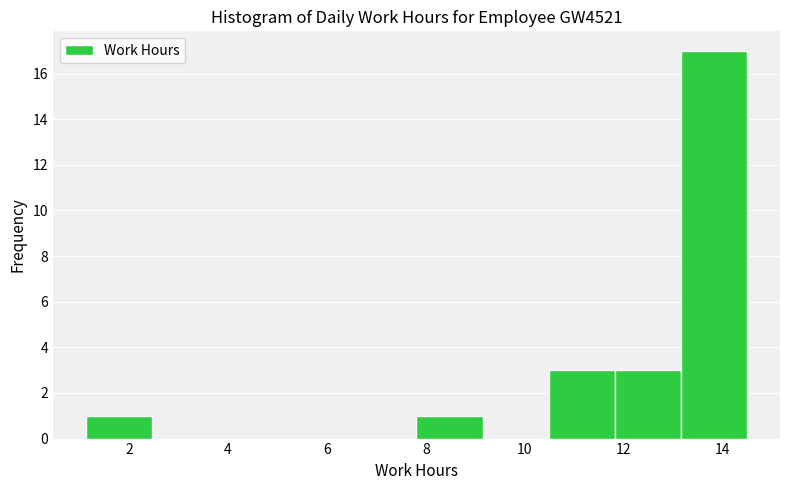

Over which range of the x-axis is the bar tallest?

13.2 to 14.4